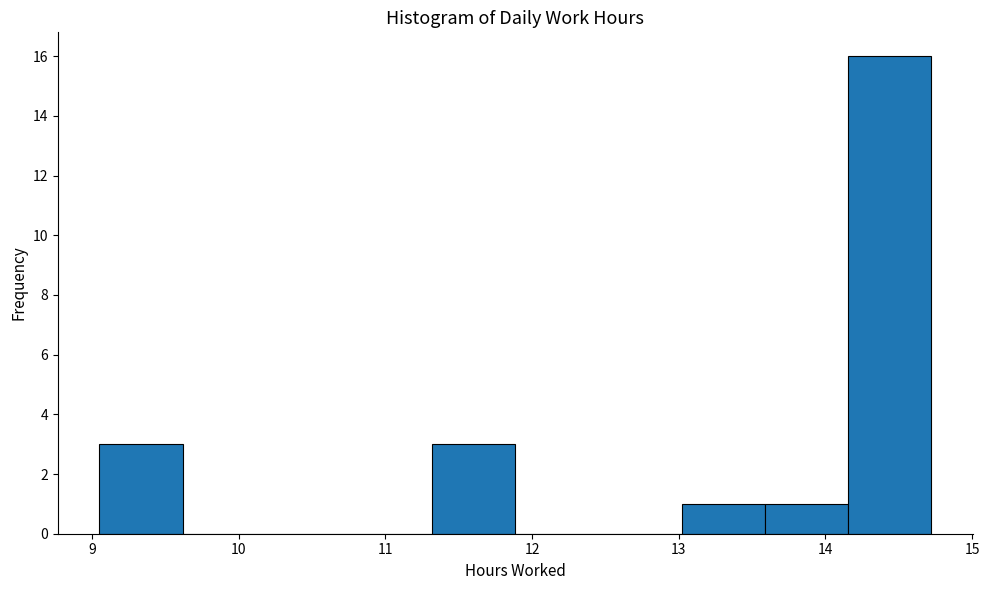

Reading left to right, list every bar in this chart as the range it spans on the x-axis followed by its height. Neither the bar edges nor the heights are printed on the chart, so give them approximately, as read against the axes.

9.1 to 9.6: 3
9.6 to 10.2: 0
10.2 to 10.8: 0
10.8 to 11.3: 0
11.3 to 11.9: 3
11.9 to 12.5: 0
12.5 to 13.0: 0
13.0 to 13.6: 1
13.6 to 14.2: 1
14.2 to 14.7: 16